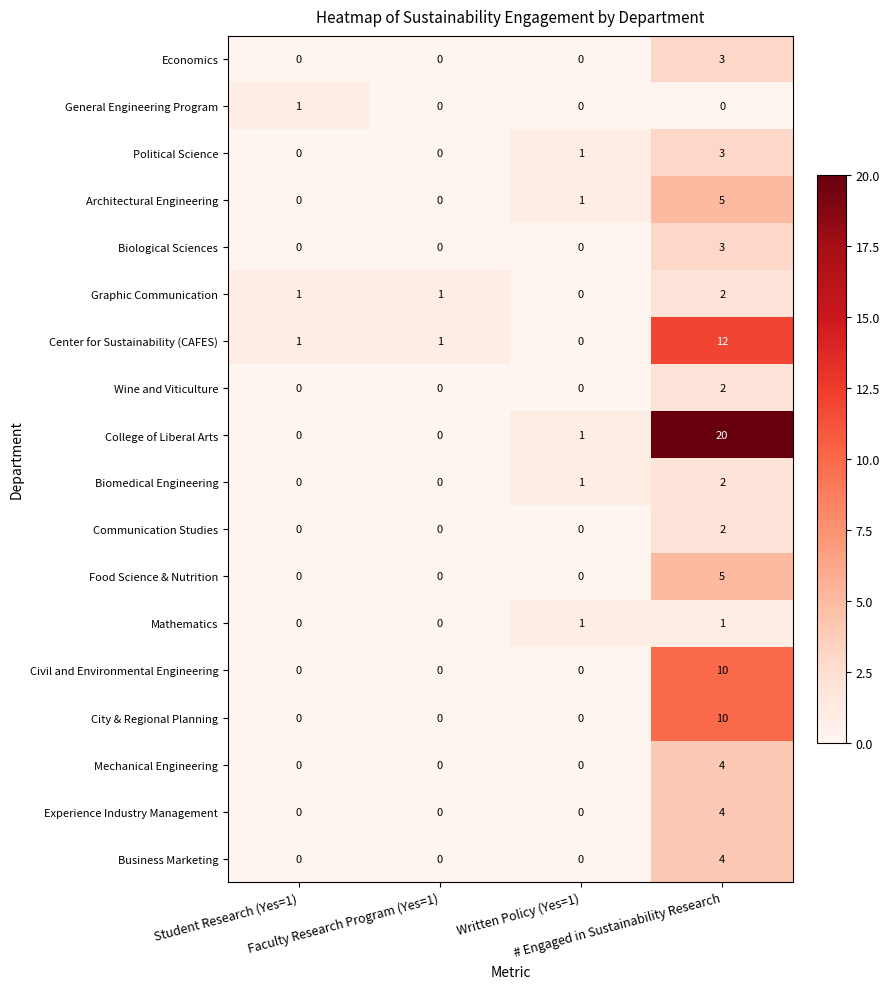

Which series has the widest spread of values?

College of Liberal Arts